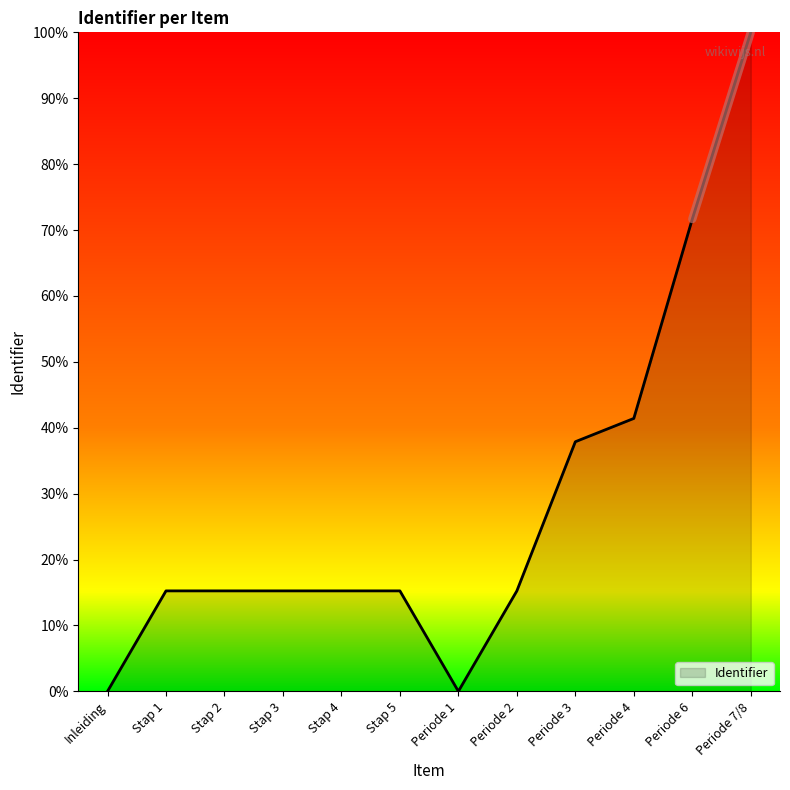

How many categories are shown in the chart?

12